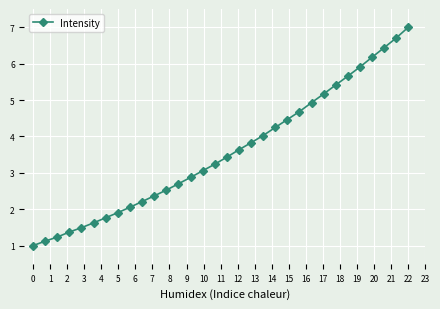

True or false: the data has more than 2 interior local peaks.

False